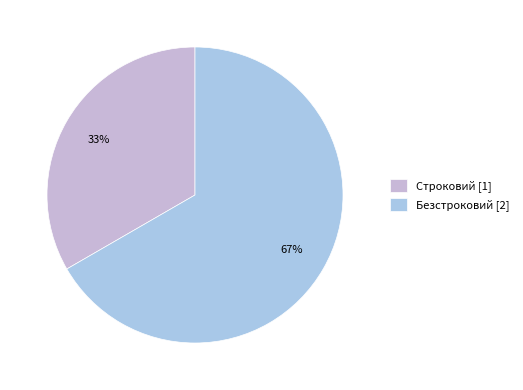

Is it true that Безстроковий is 67% of the pie?

True